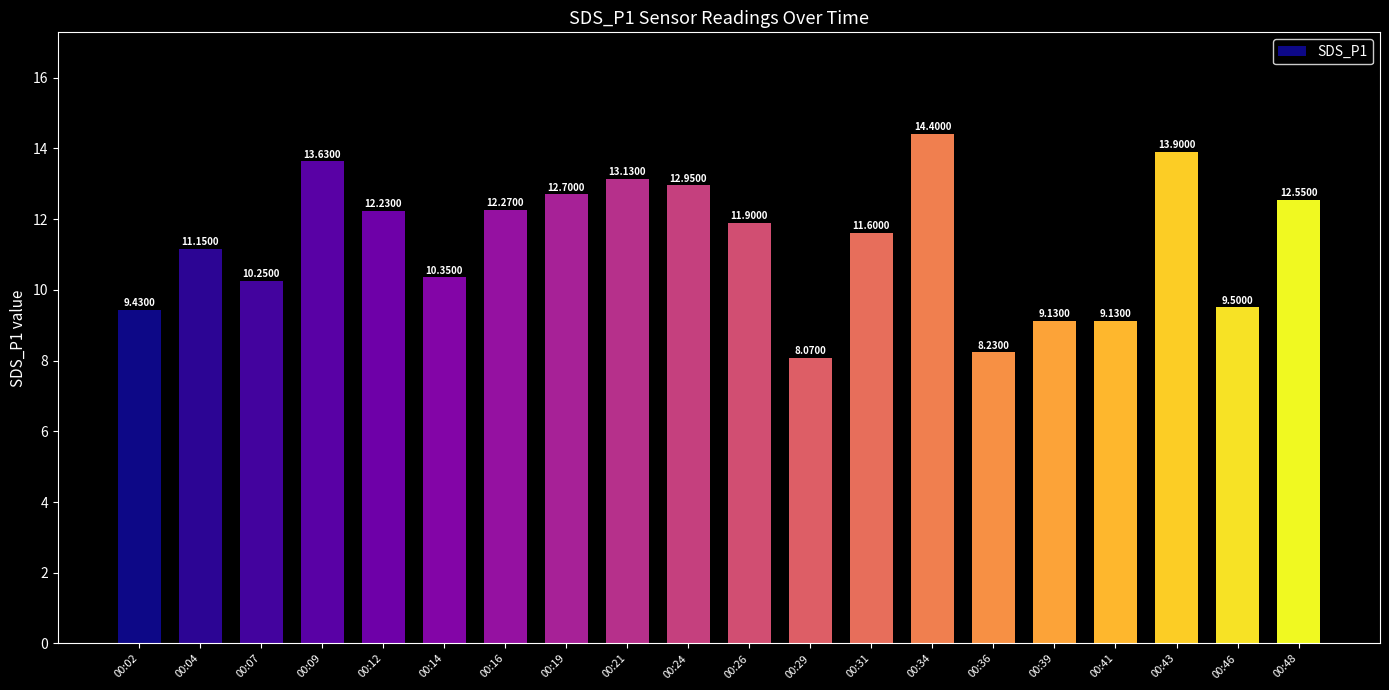

What is the sum of all values?

226.5